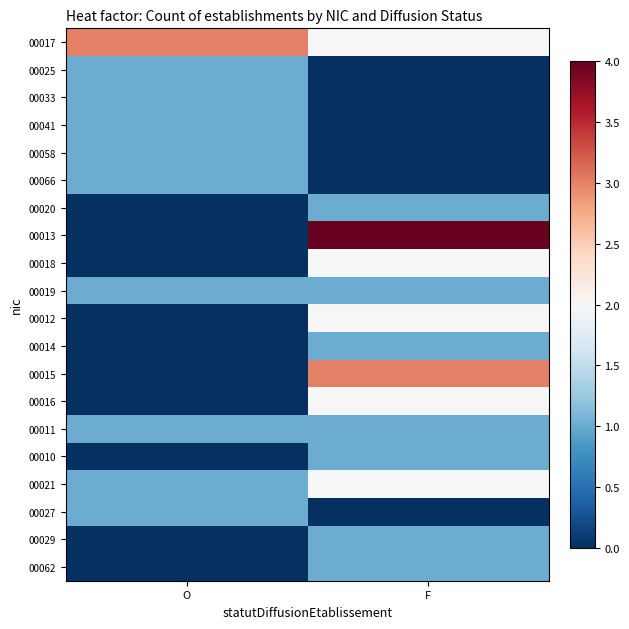

Count the number of categories in the chart.

2